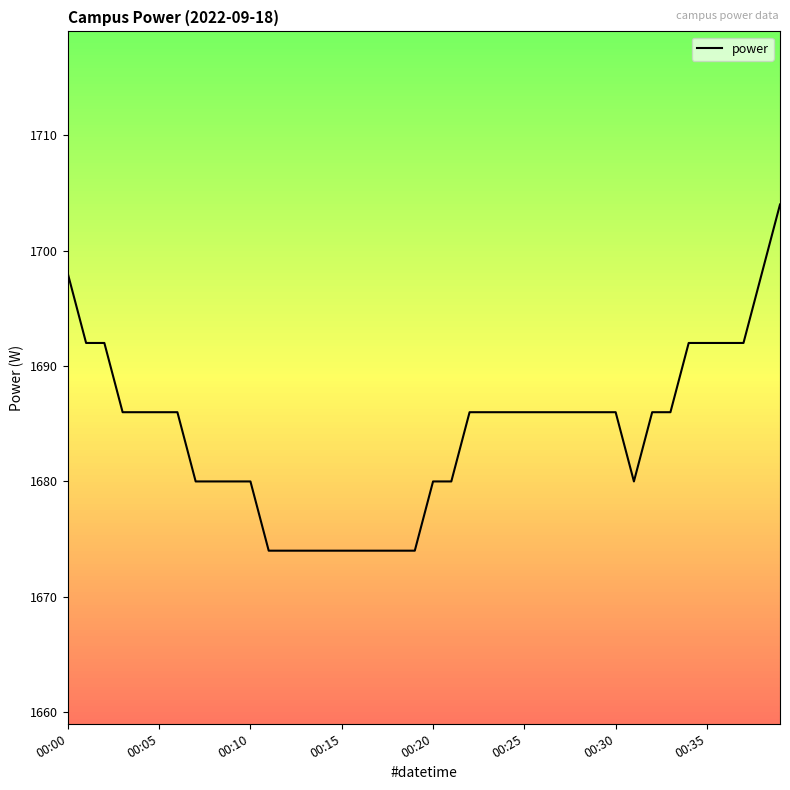

What is the maximum value shown in the chart?

1704